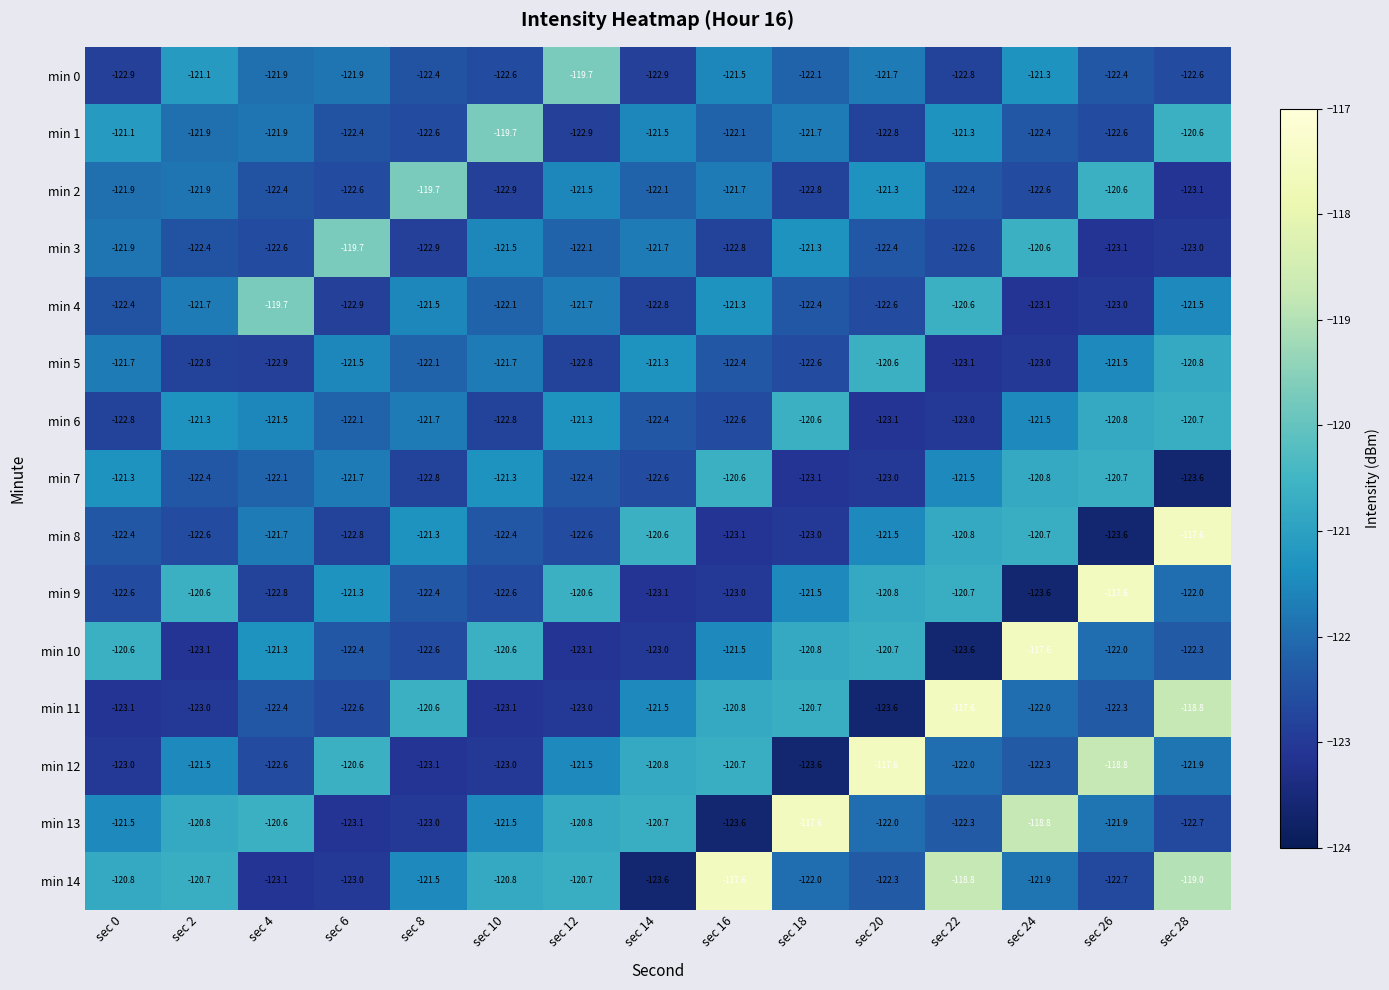

True or false: min 2 has a value of -56.4 at sec 6.

False